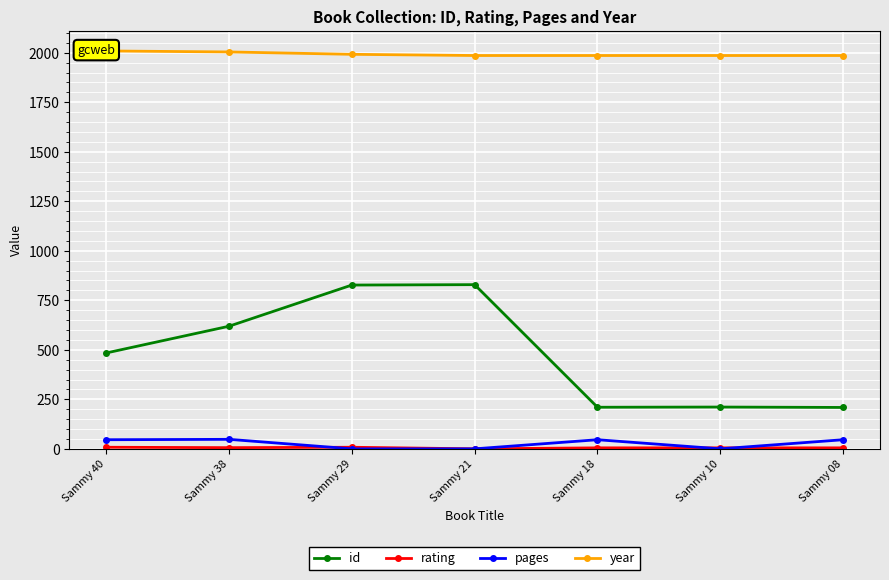

Rank the categories by pages value from lowest to highest.

Sammy 29, Sammy 21, Sammy 10, Sammy 40, Sammy 18, Sammy 08, Sammy 38